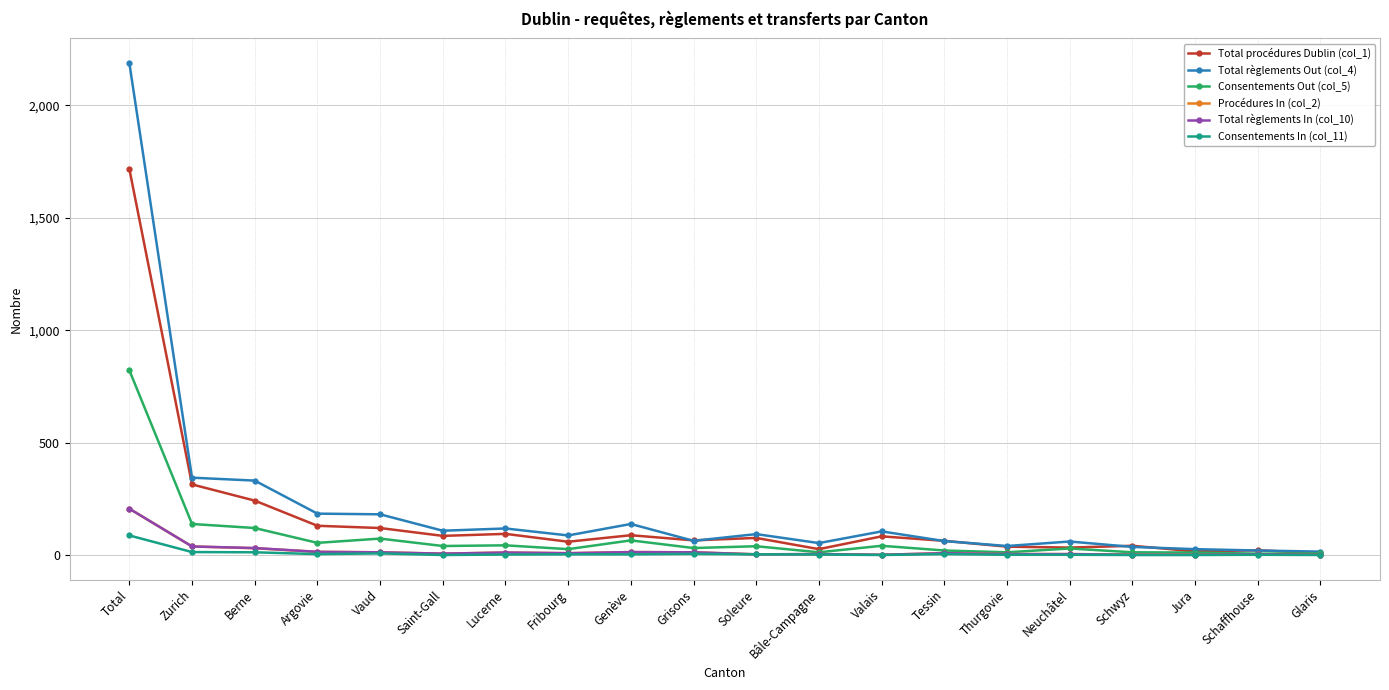

How many distinct data groups are displayed?

6